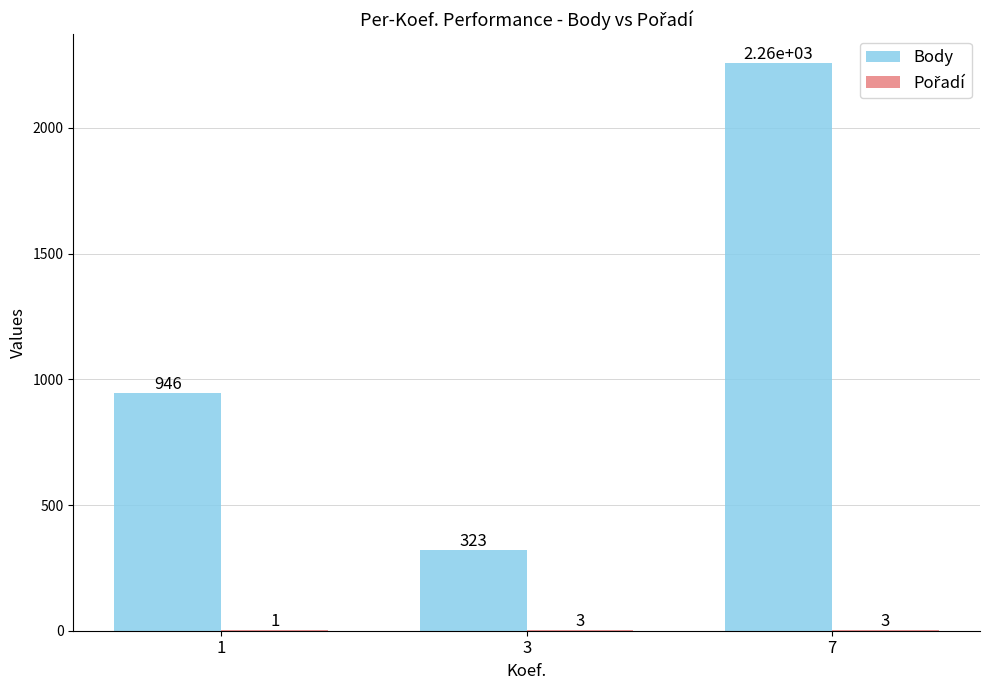

The value of Body at 1 is 946. True or false?

True